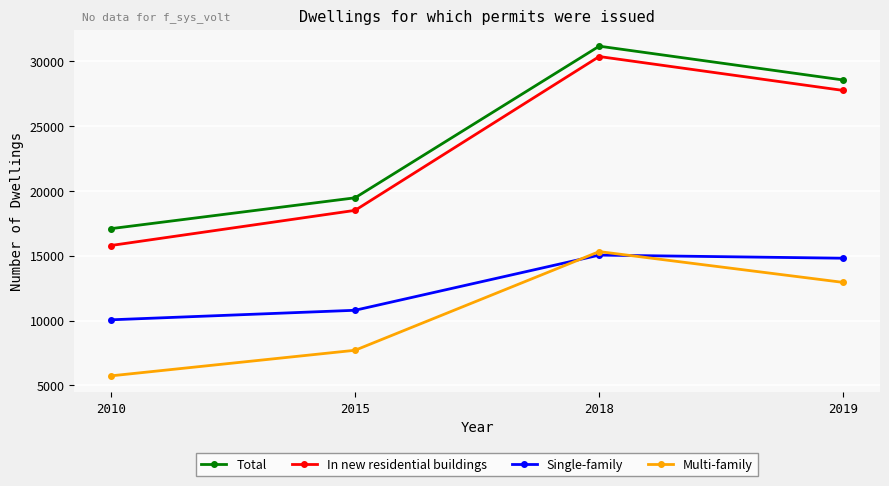

The Single-family series shows 10792 at 2015. True or false?

True